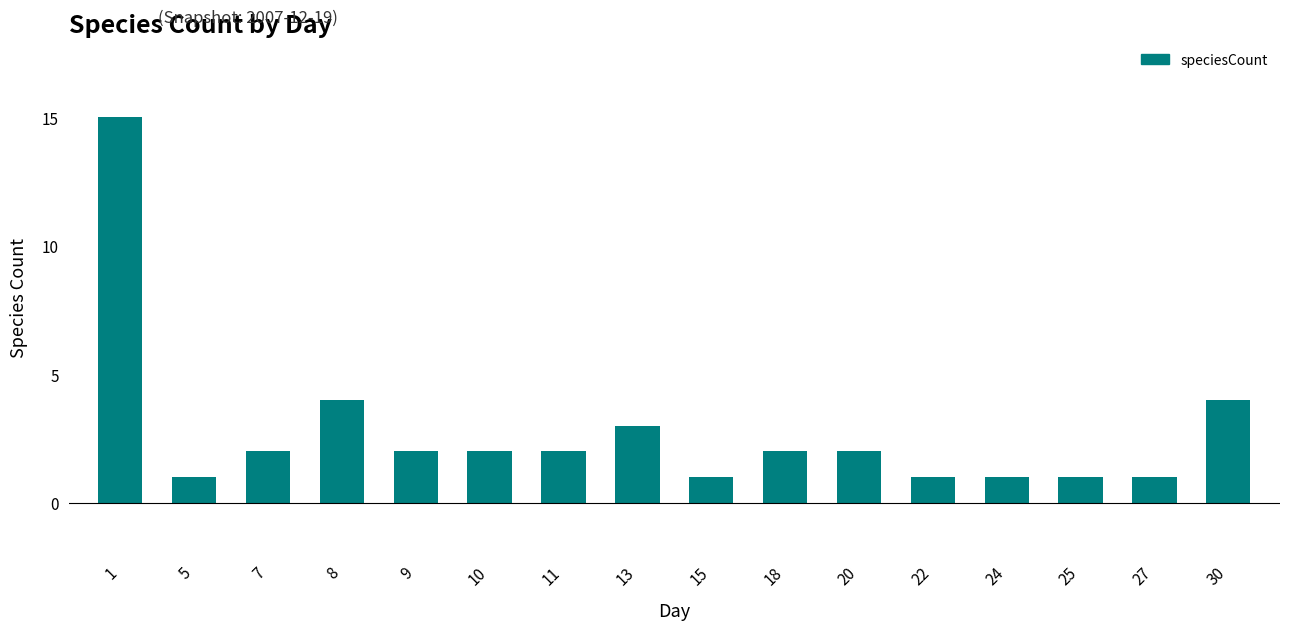

What is the change in value from 1 to 9?

-13